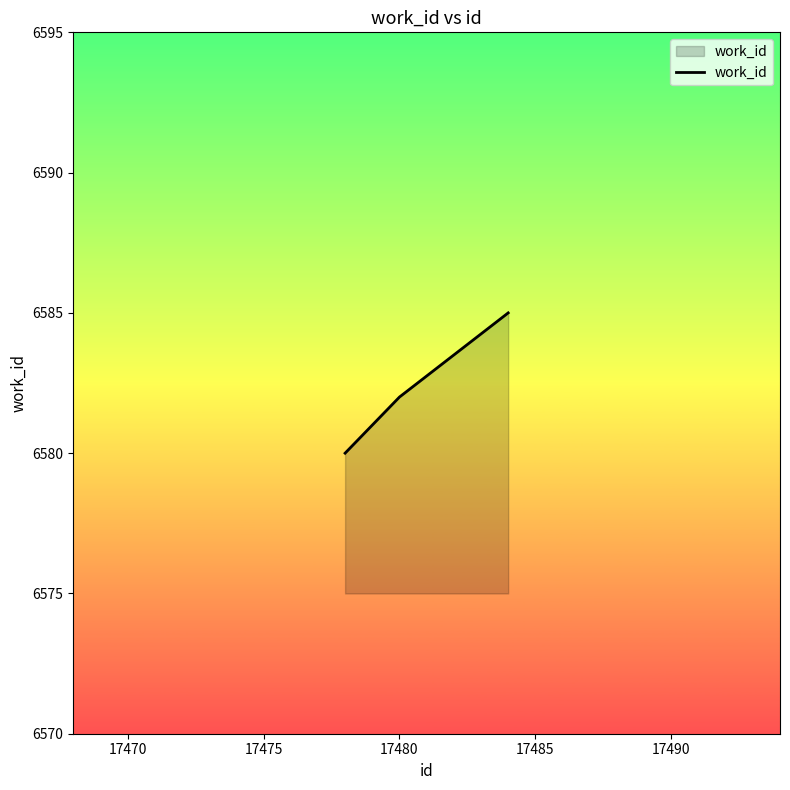

What is the difference between the maximum and second lowest values?

3